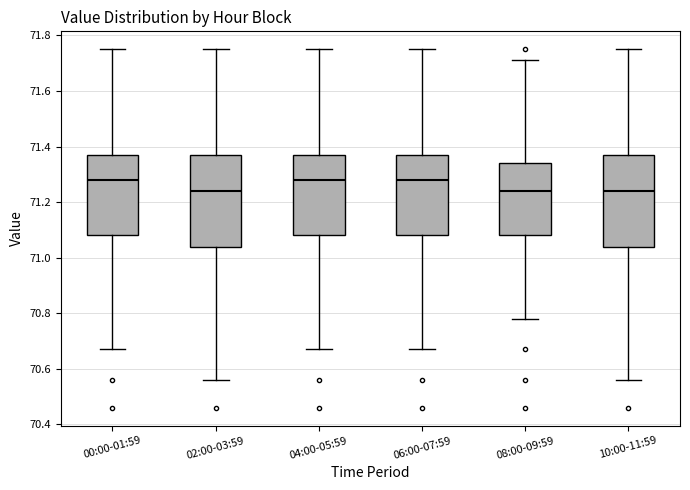

Reading left to right, read every box against the y-axis: the position of its median line, the range the box covers, and the ends of its whiskers. The values are not printed on the chart, so give them approximately, as read against the axis.

00:00-01:59: median 71.28, box 71.08 to 71.38, whiskers 70.68 to 71.76
02:00-03:59: median 71.24, box 71.04 to 71.38, whiskers 70.56 to 71.76
04:00-05:59: median 71.28, box 71.08 to 71.38, whiskers 70.68 to 71.76
06:00-07:59: median 71.28, box 71.08 to 71.38, whiskers 70.68 to 71.76
08:00-09:59: median 71.24, box 71.08 to 71.34, whiskers 70.78 to 71.72
10:00-11:59: median 71.24, box 71.04 to 71.38, whiskers 70.56 to 71.76